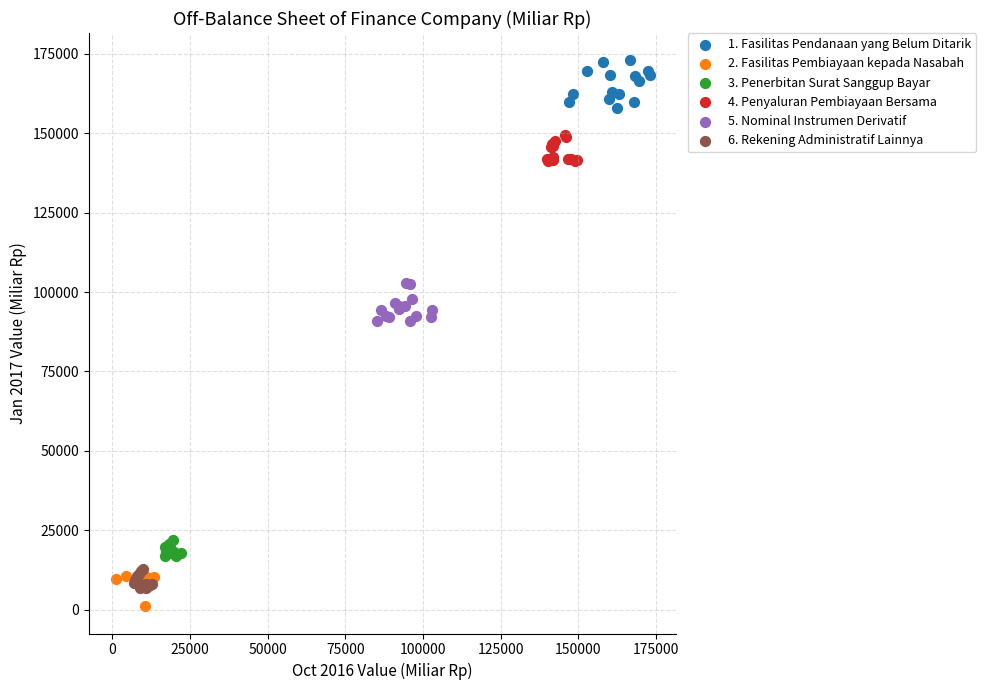

Which series contains the highest Y value?

1. Fasilitas Pendanaan yang Belum Ditarik